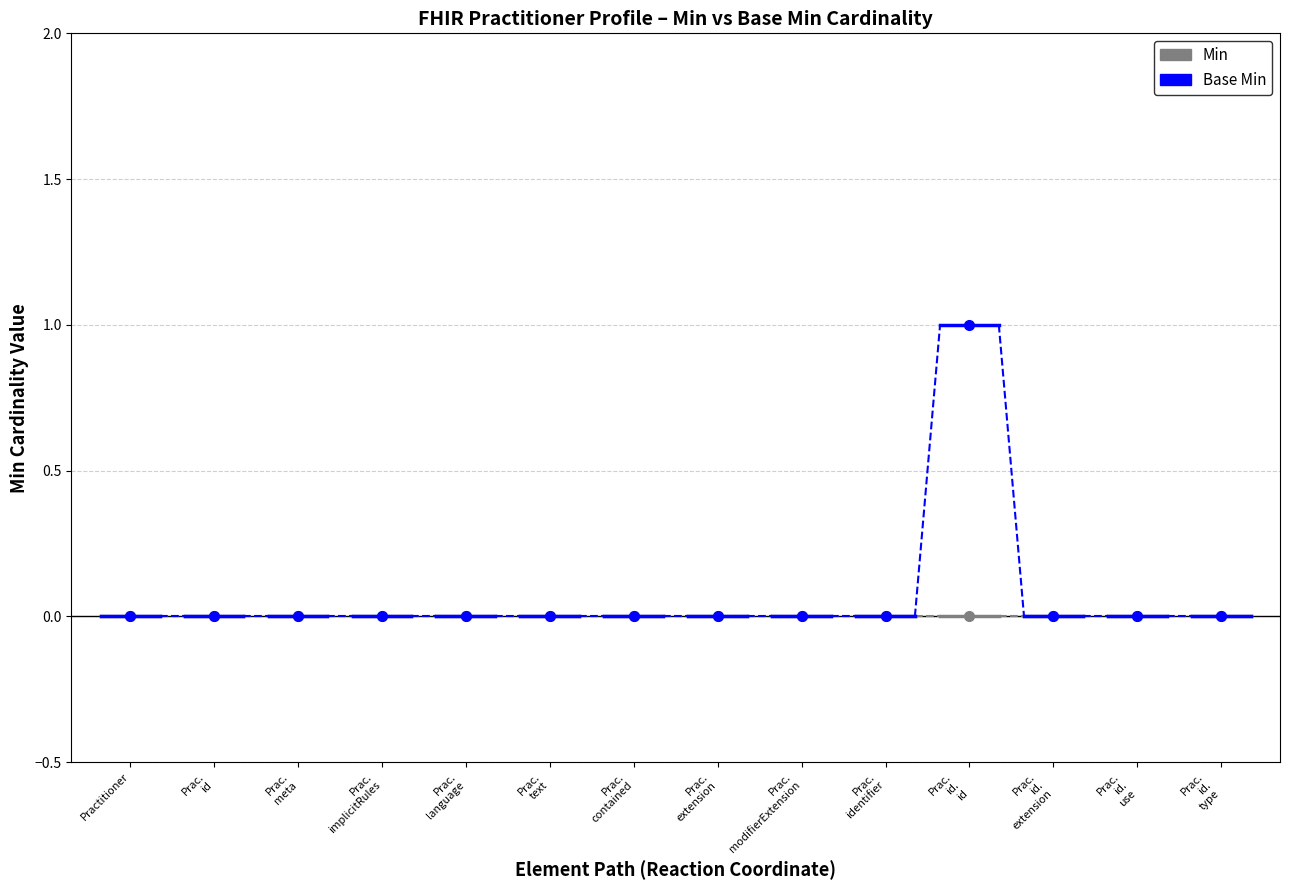

How many lines are shown in the chart?

2